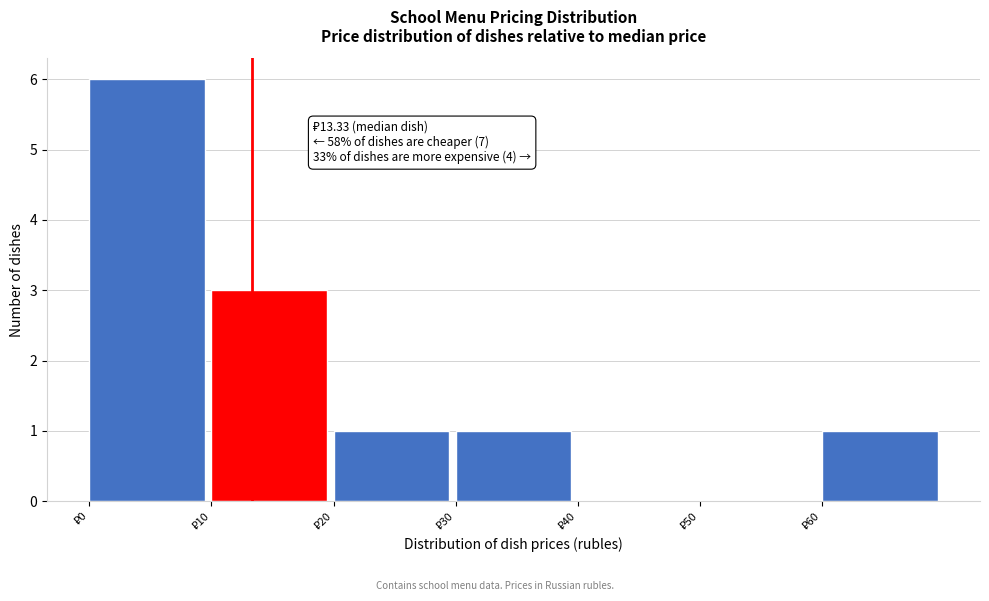

Which range on the x-axis has the tallest bar?

0 to 10